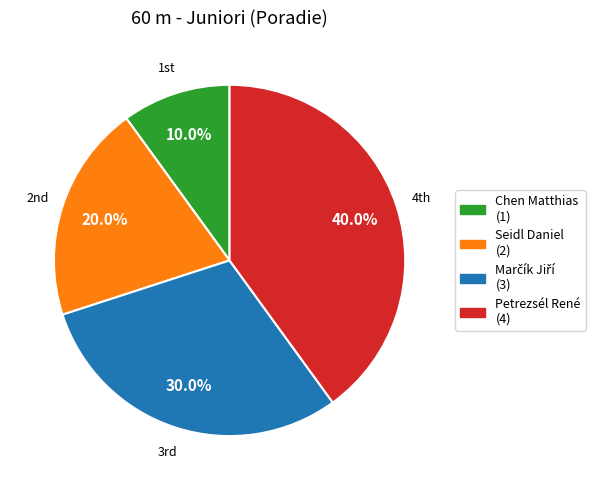

True or false: Seidl Daniel accounts for 20% of the total.

True